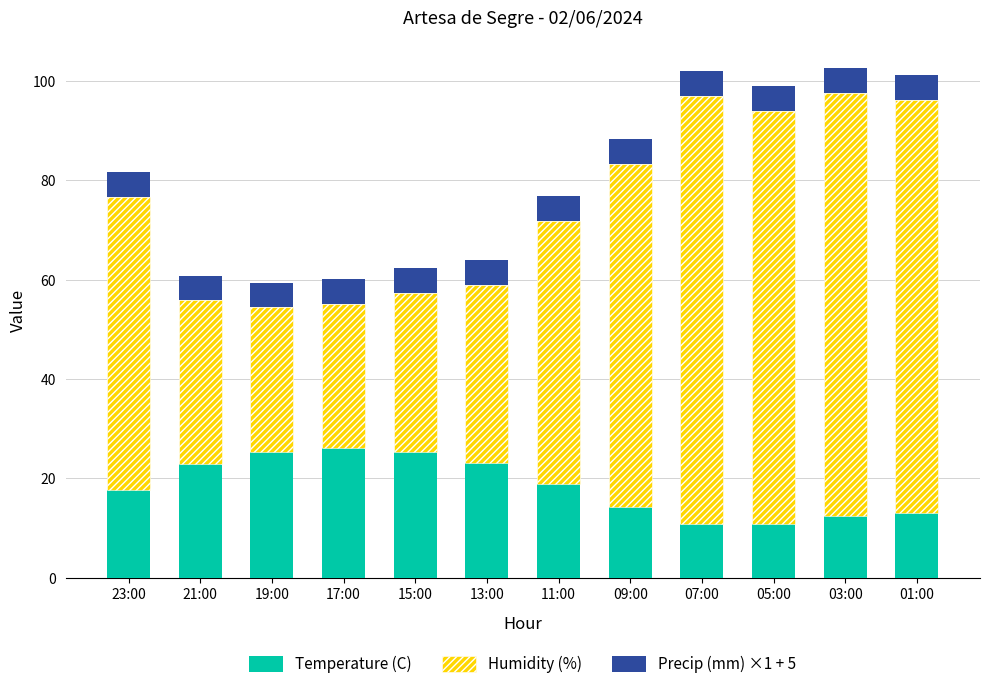

Are the bars horizontal?

No